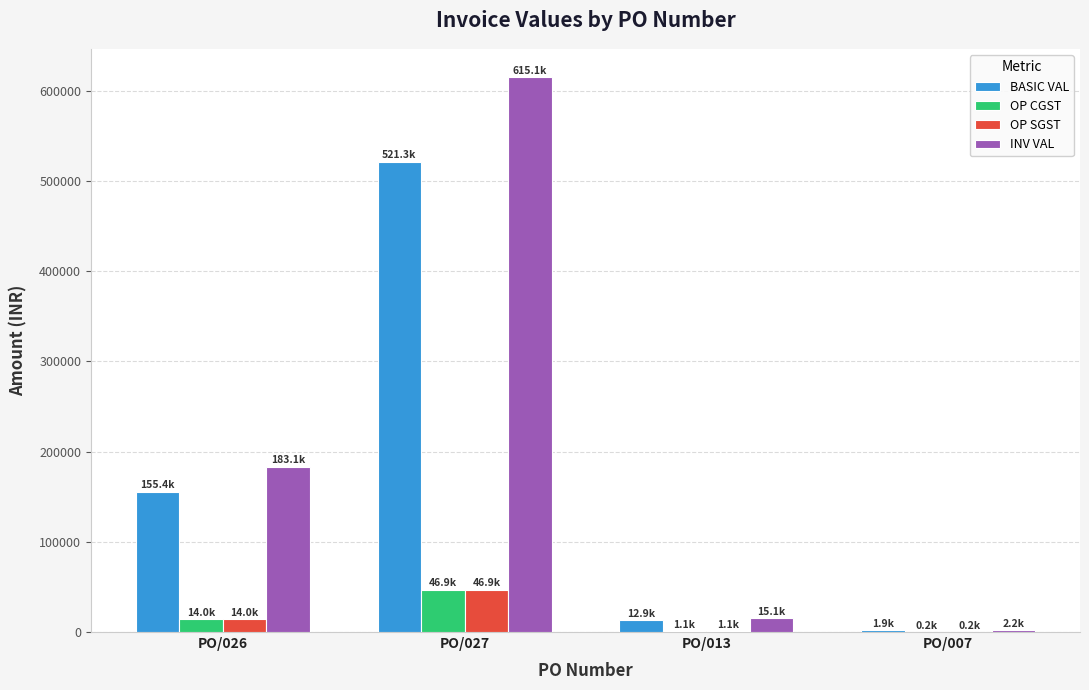

Is the value of OP SGST at PO/013 greater than the value of INV VAL at PO/027?

No